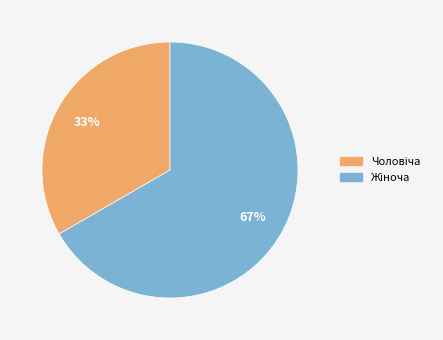

To the nearest percent, what is the average slice percentage?

50%